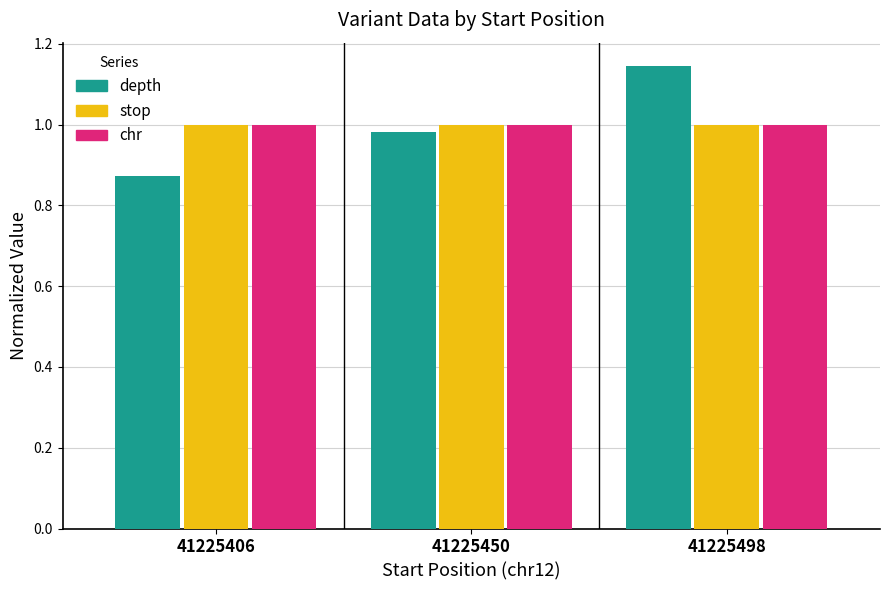

Between 41225450 and 41225498, which series saw the biggest shift?

depth